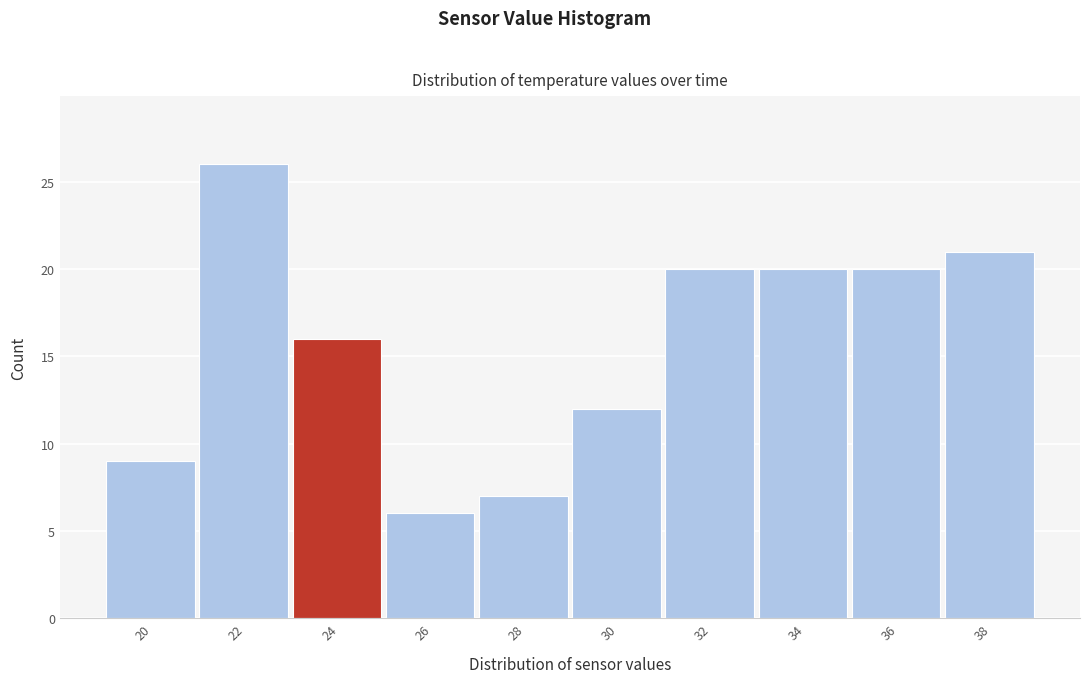

Reading left to right, transcribe all the data shown in this chart.

9	26	16	6	7	12	20	20	20	21